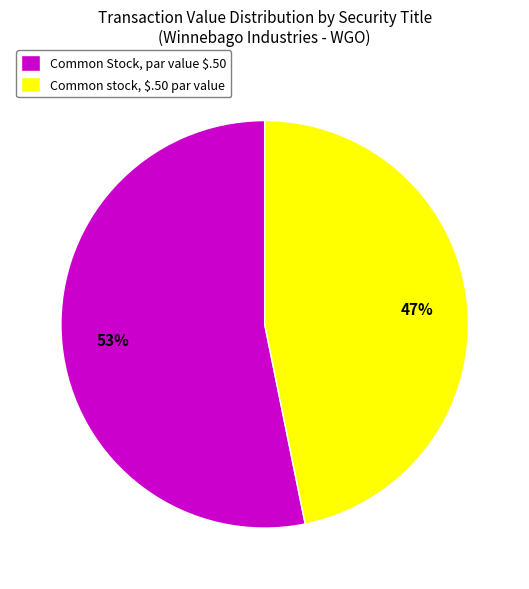

Count the number of slices in the pie.

2